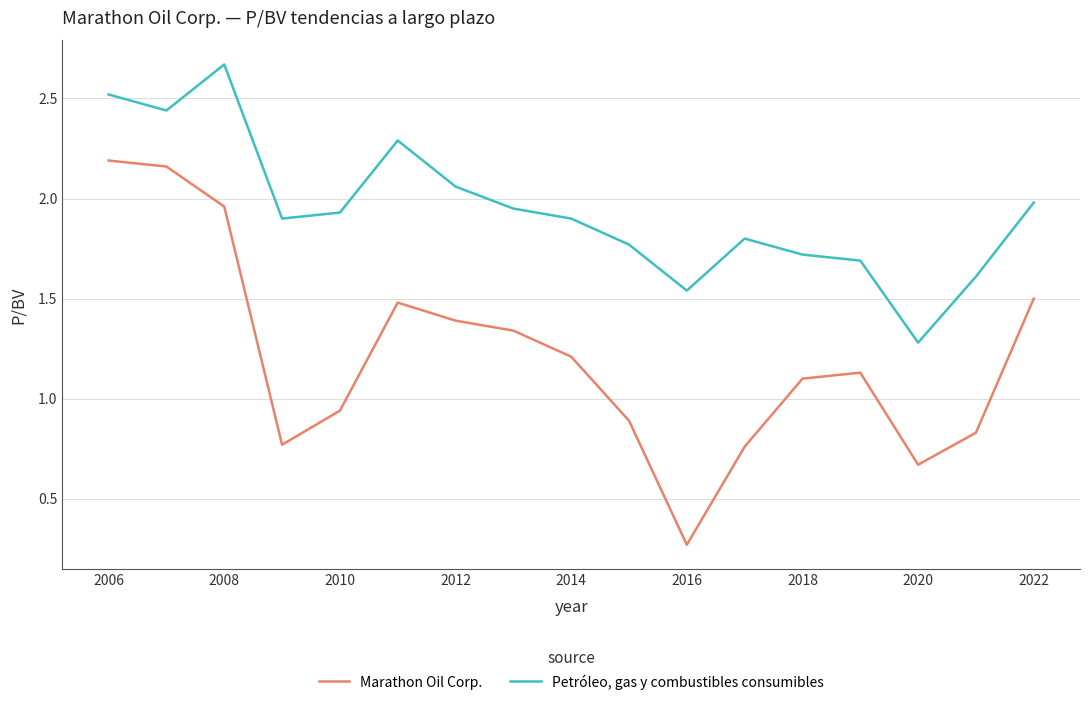

List the series in order of their overall mean, highest first.

Petróleo, gas y combustibles consumibles, Marathon Oil Corp.